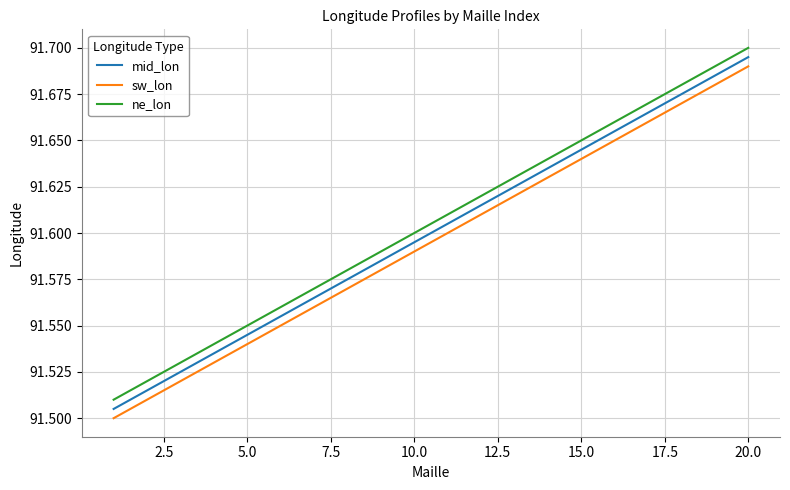

List the series in order of their overall mean, lowest first.

sw_lon, mid_lon, ne_lon